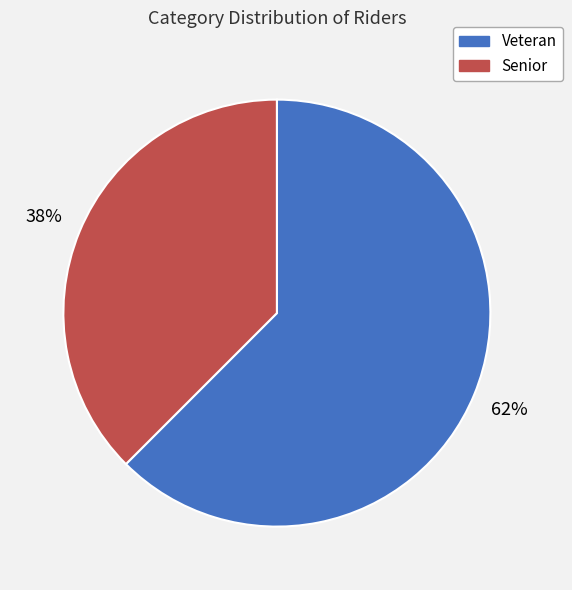

What is the largest slice in the pie chart?

Veteran